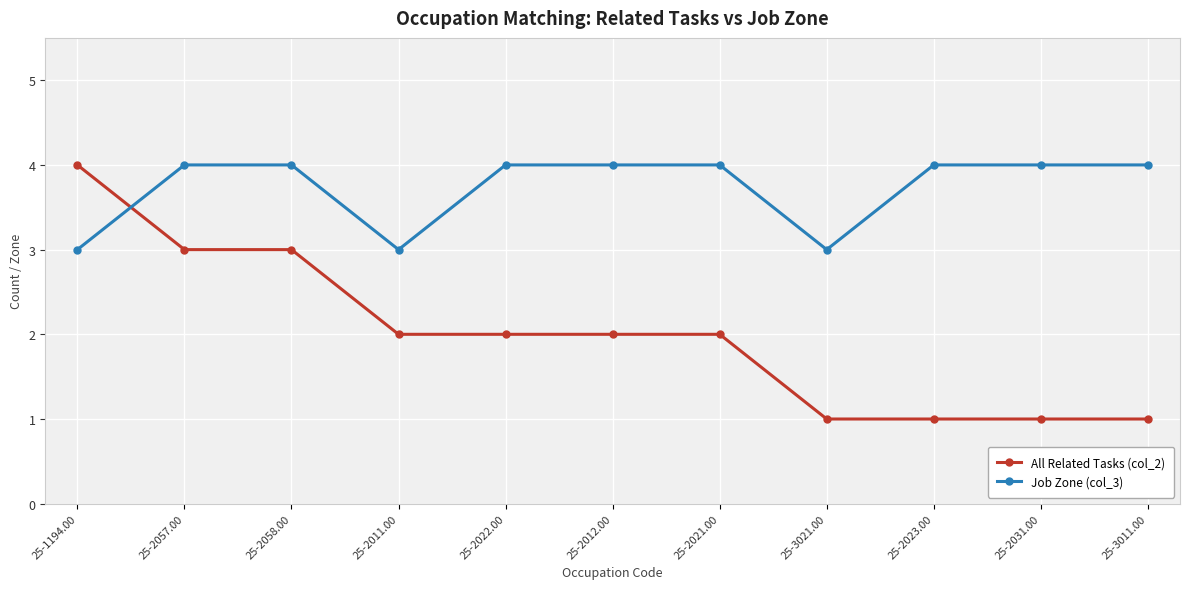

Which series has the largest range (max minus min)?

All Related Tasks (col_2)